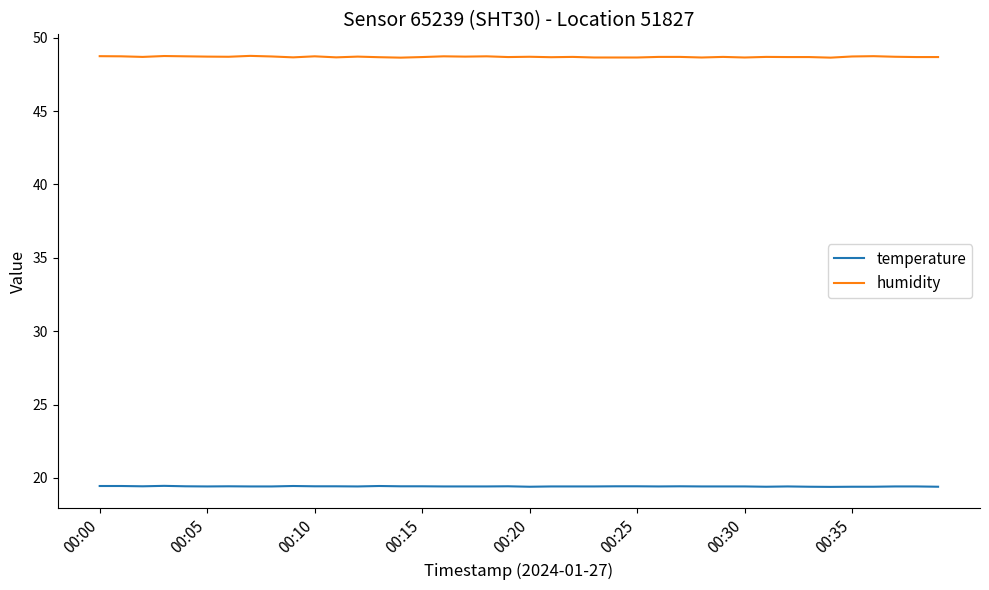

Rank the series by their maximum value, from highest to lowest.

humidity, temperature